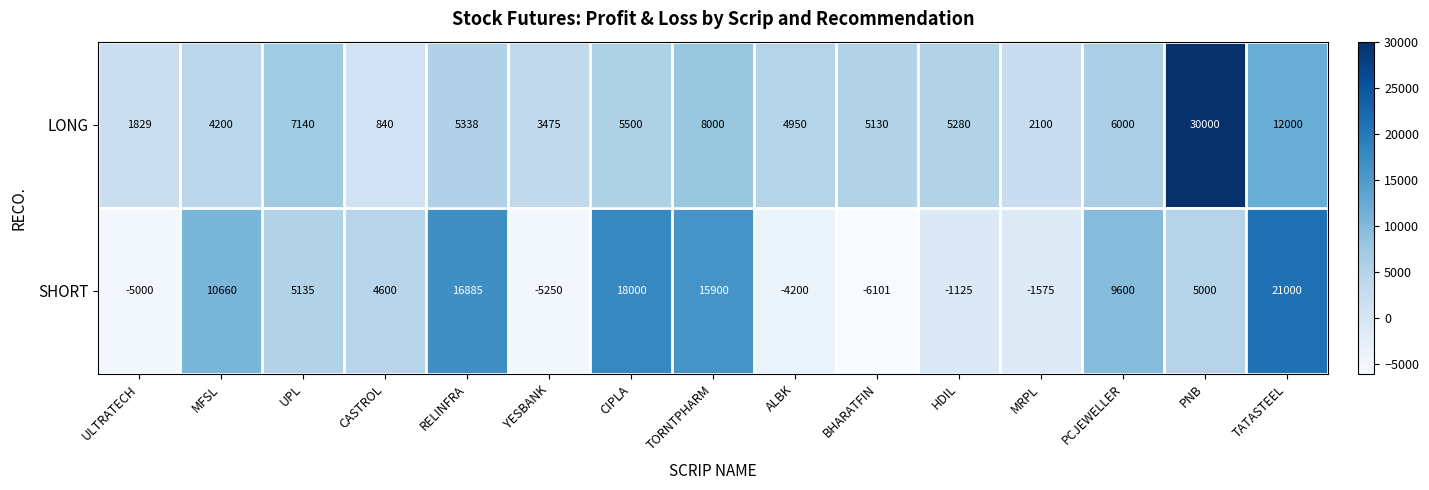

Rank the series at UPL from lowest to highest value.

SHORT, LONG